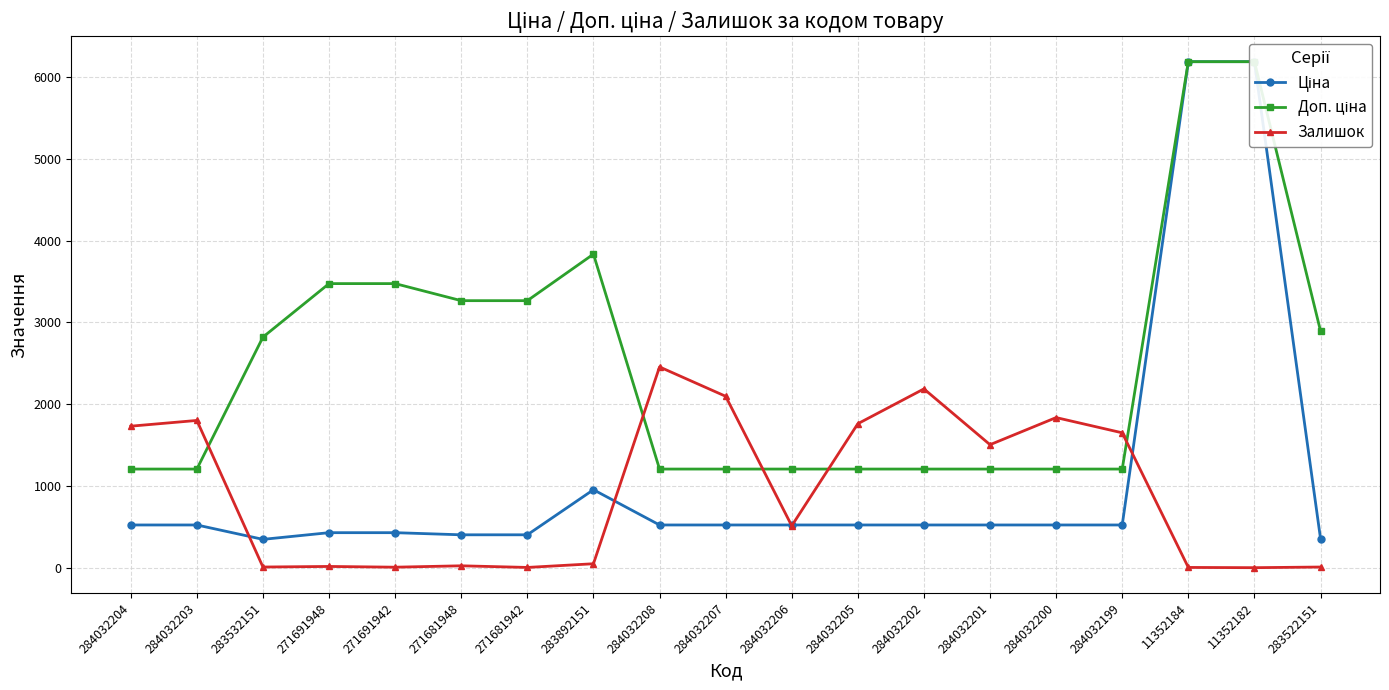

Where is Ціна nearest to the value 3267?

283892151